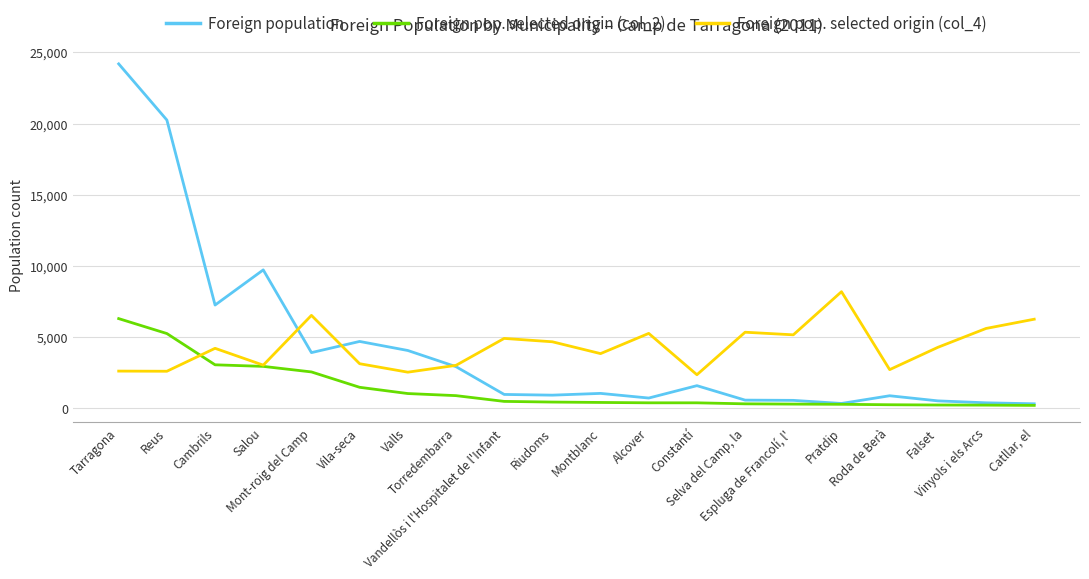

Which series has the widest spread of values?

Foreign population